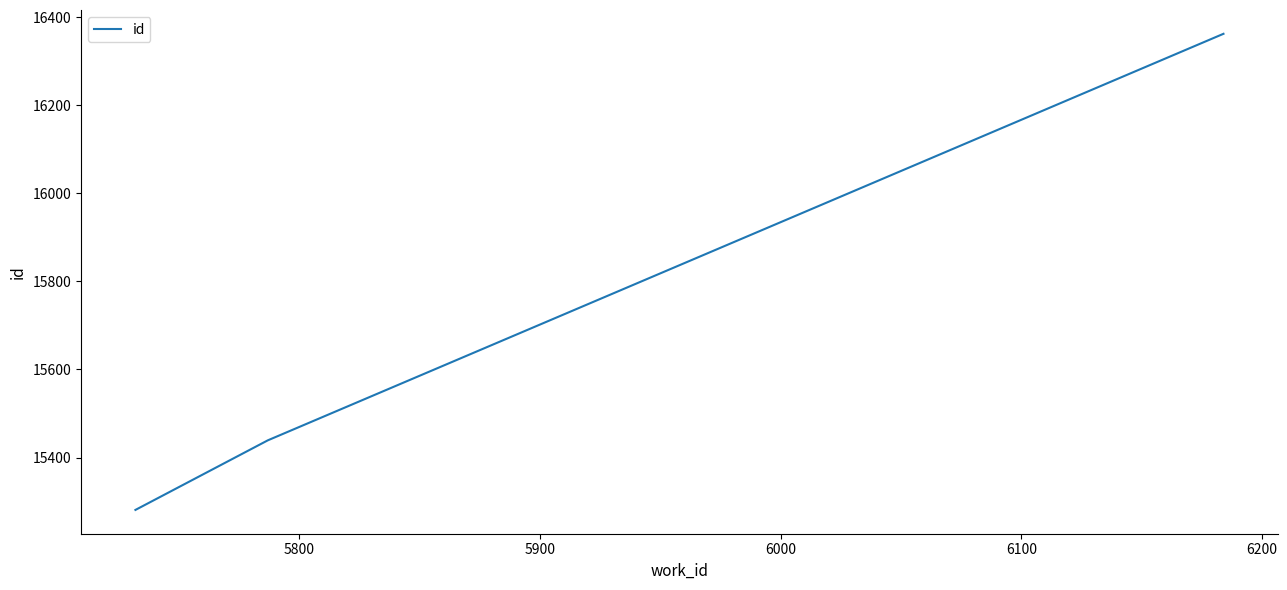

What is the greatest value displayed?

16362